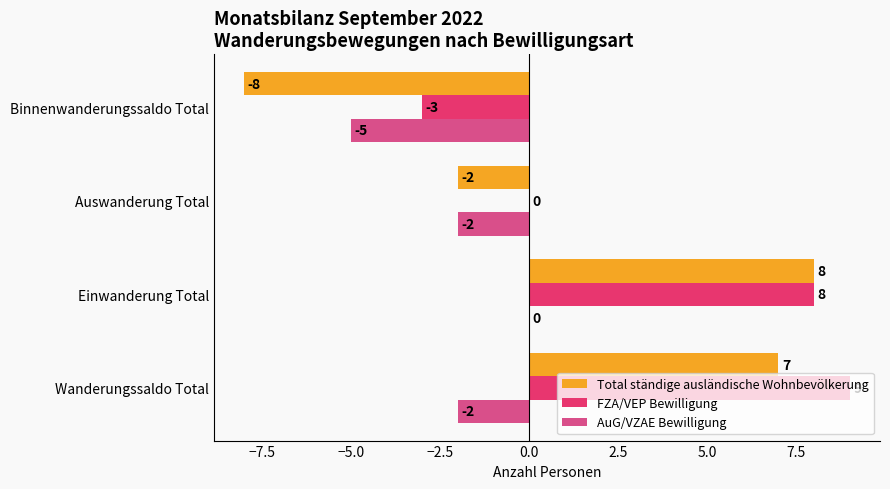

What is the maximum value for Total ständige ausländische Wohnbevölkerung?

8